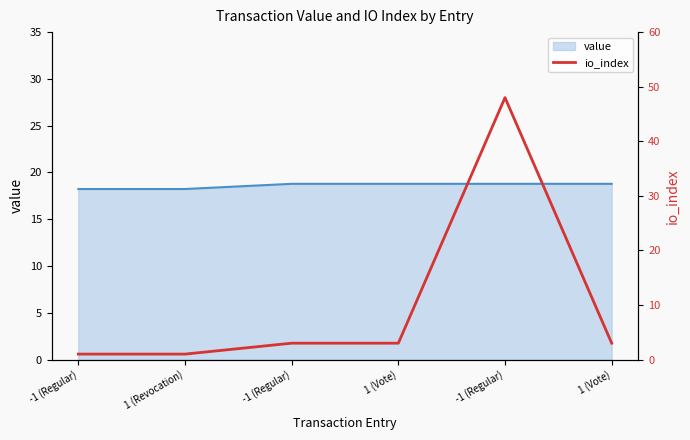

True or false: there are more than 1 points higher than both neighbors.

False